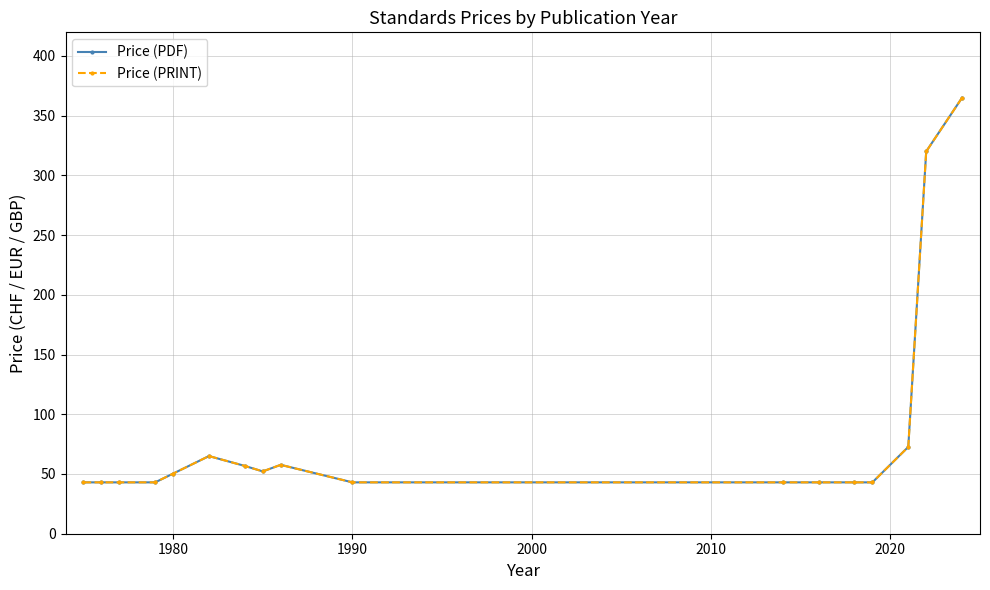

True or false: Price (PRINT) and Price (PDF) cross at least once.

False